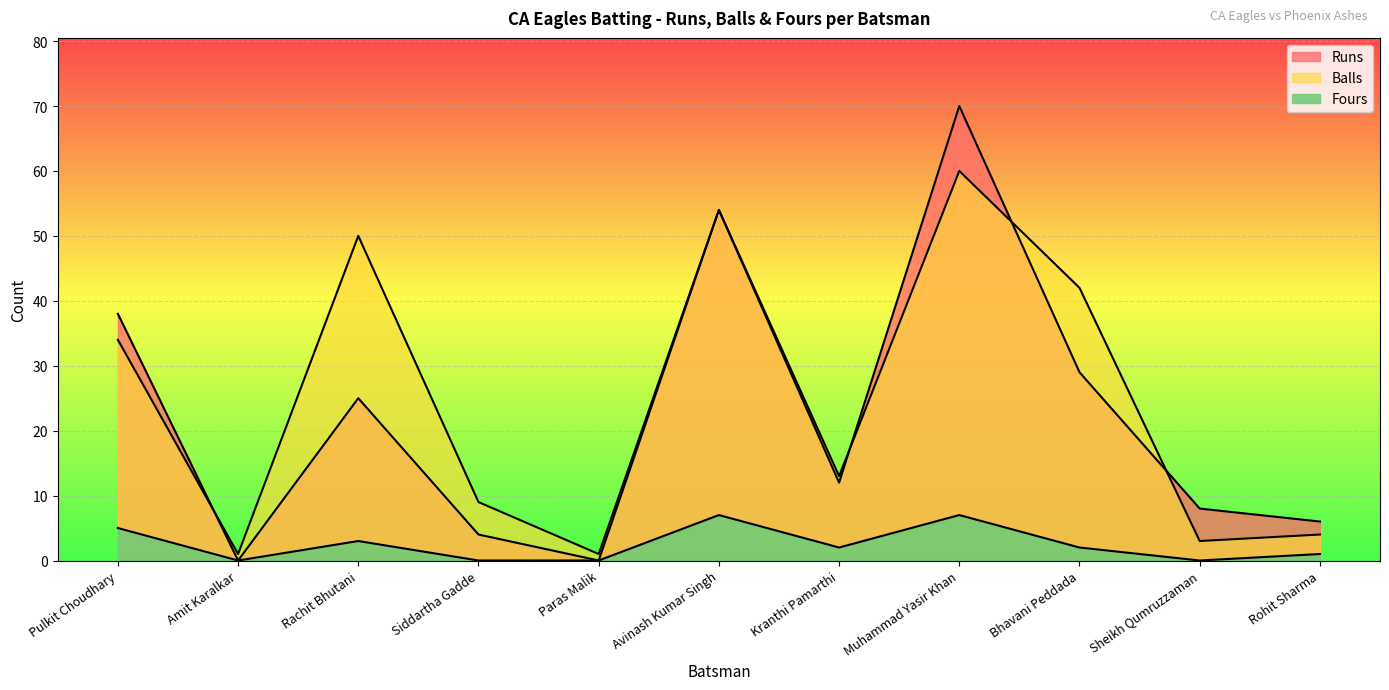

At Bhavani Peddada, list the series in order from smallest to largest.

Fours, Runs, Balls